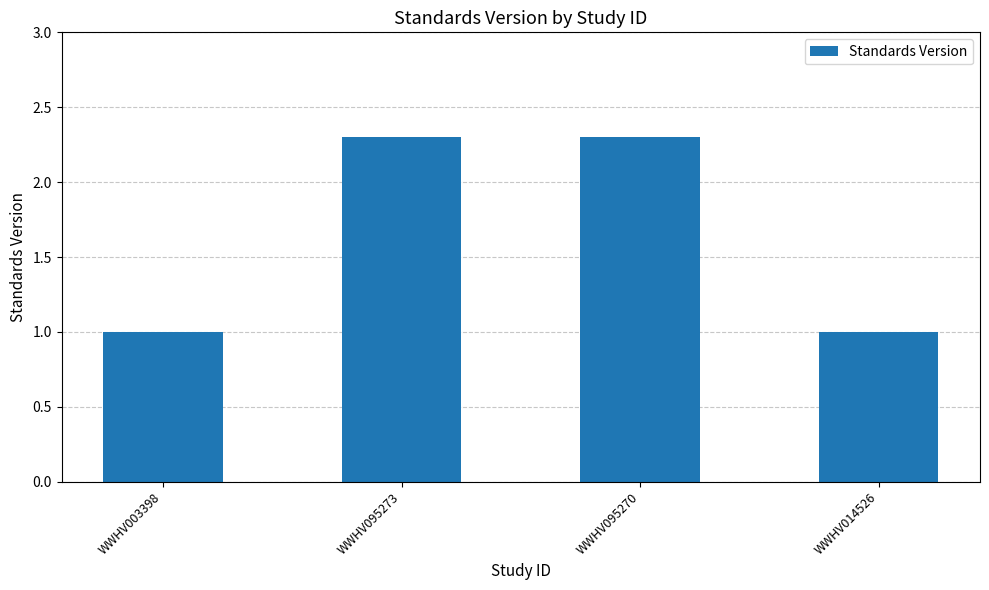

What is the sum of all values?

6.6